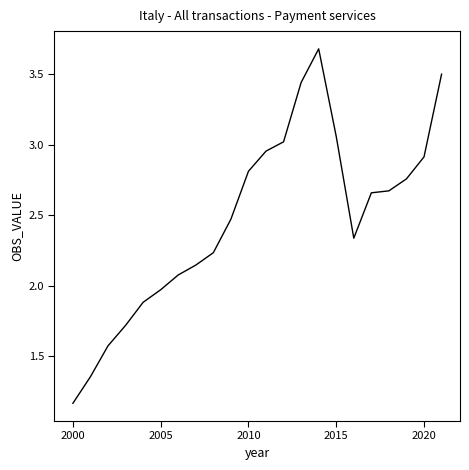

What is the maximum value shown in the chart?

3.7